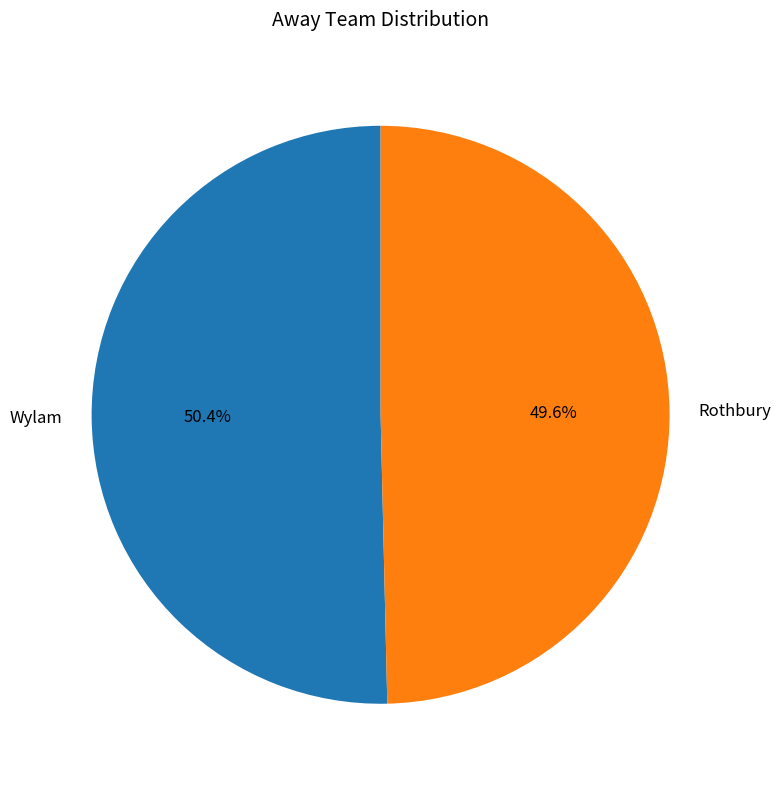

What percentage is the Rothbury slice, to the nearest percent?

50%